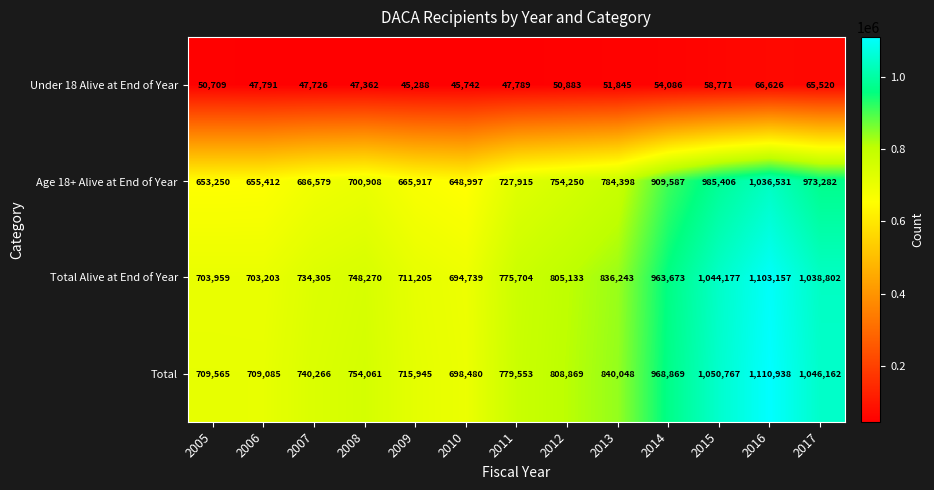

What is the average value of the Age 18+ Alive at End of Year series?

783264